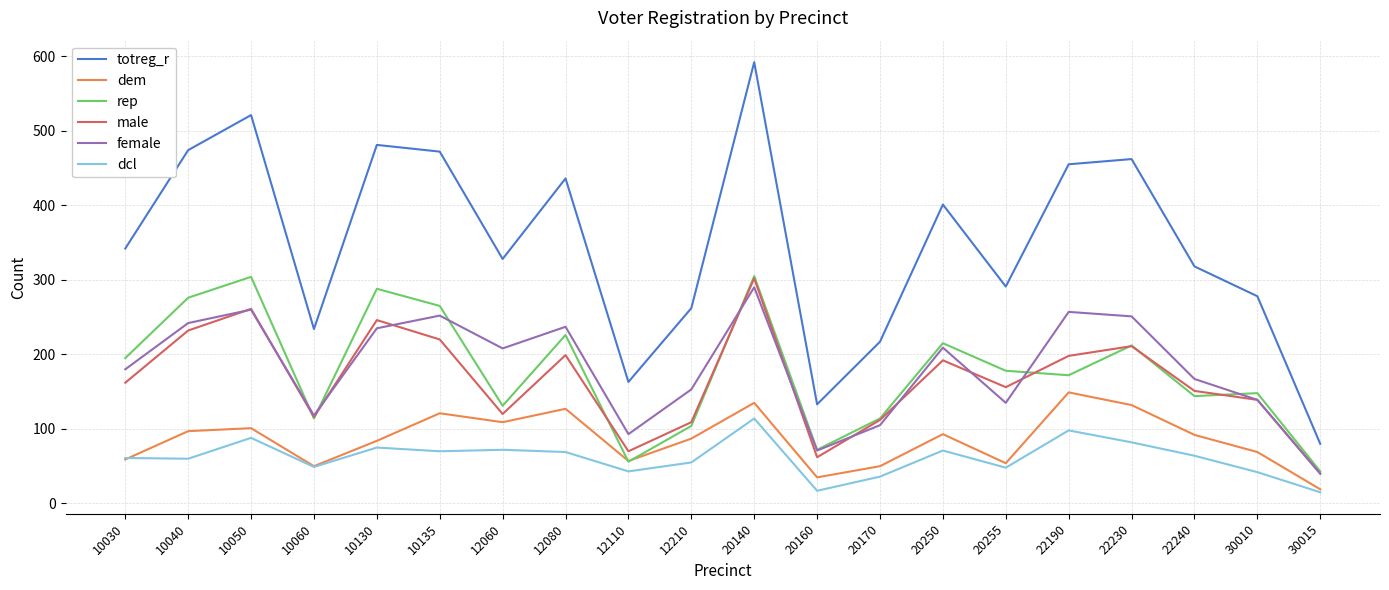

What is the spread (max minus min) of values at 10030?

283